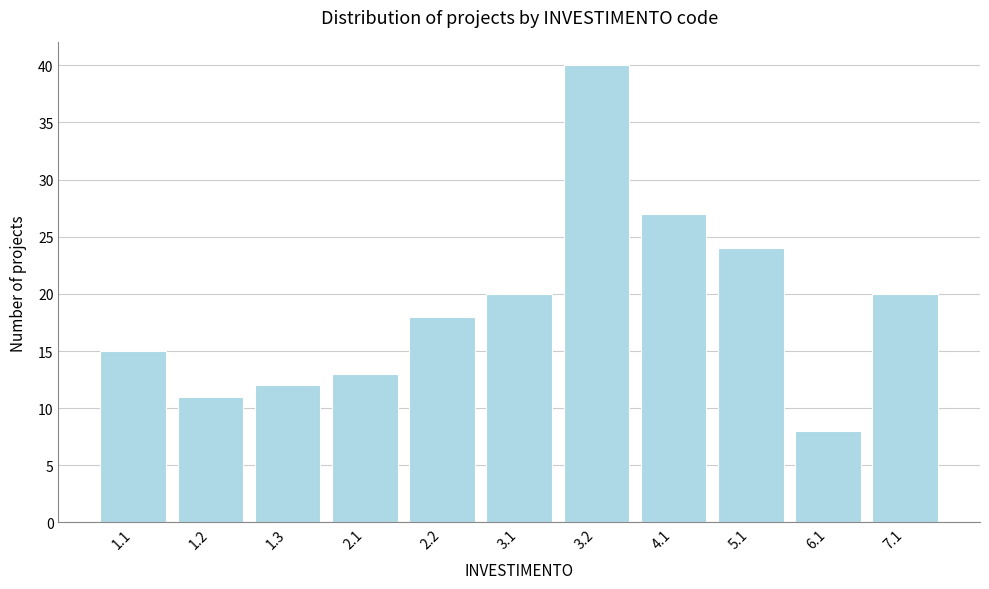

Reading left to right, what are all the values shown in this chart?

1.1=15	1.2=11	1.3=12	2.1=13	2.2=18	3.1=20	3.2=40	4.1=27	5.1=24	6.1=8	7.1=20